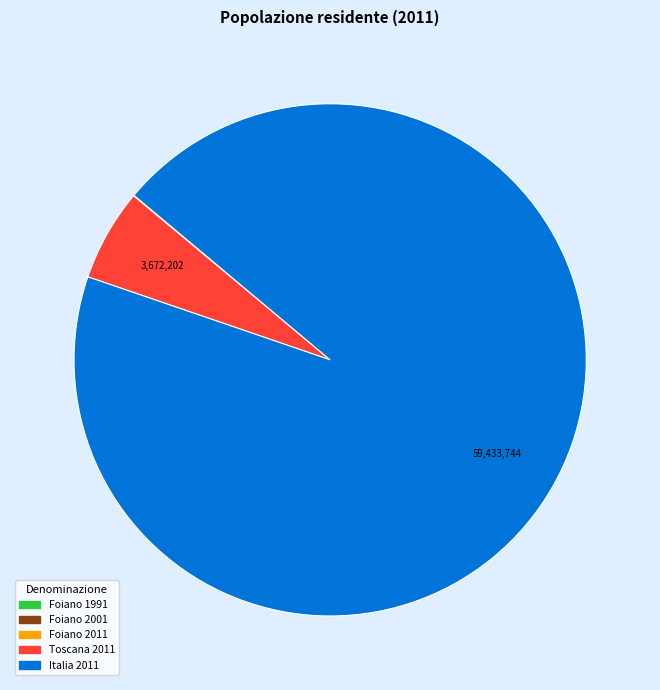

Is there any slice that represents more than half of the pie?

Yes